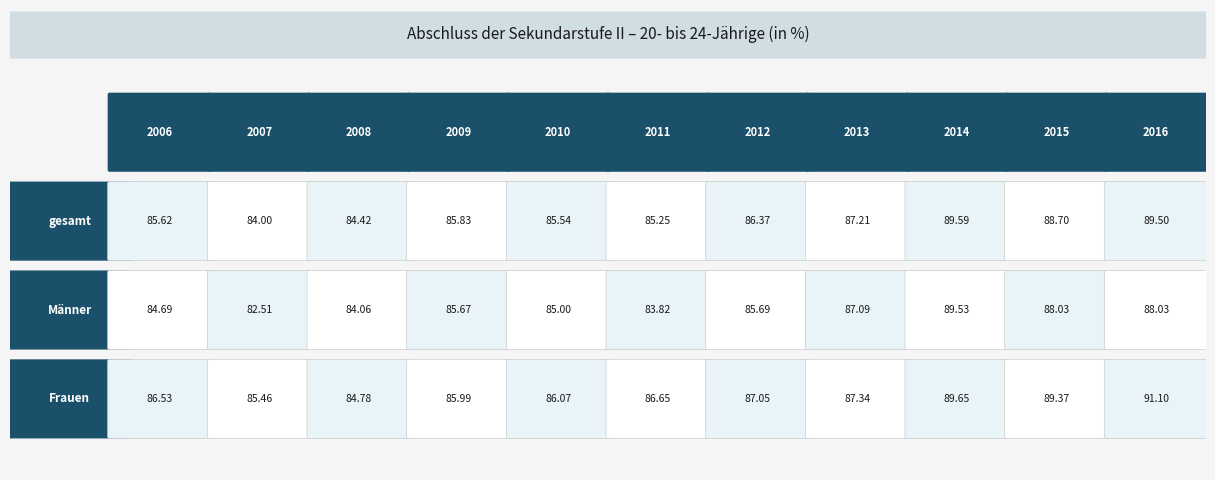

True or false: gesamt has a value of 152.7 at 2016.

False